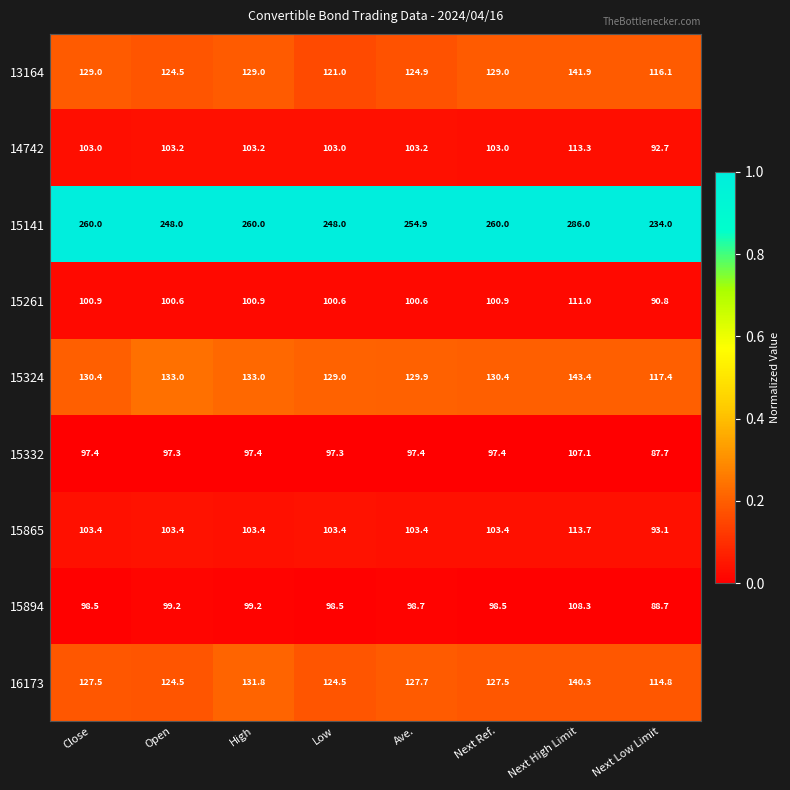

At which category is the sum across all series the highest?

Next High Limit